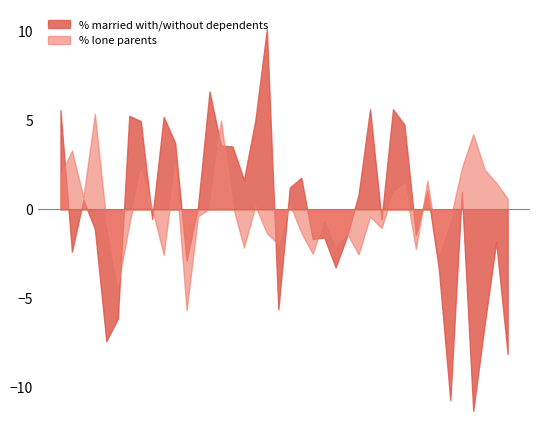

What are all the series names shown in the legend?

% married with/without dependents, % lone parents